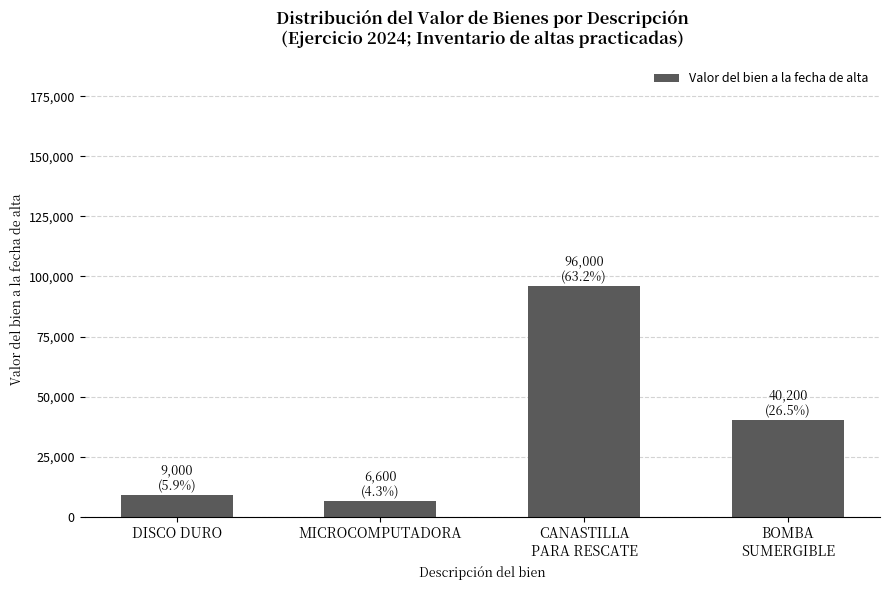

Rank the categories by value from highest to lowest.

CANASTILLA
PARA RESCATE, BOMBA
SUMERGIBLE, DISCO DURO, MICROCOMPUTADORA